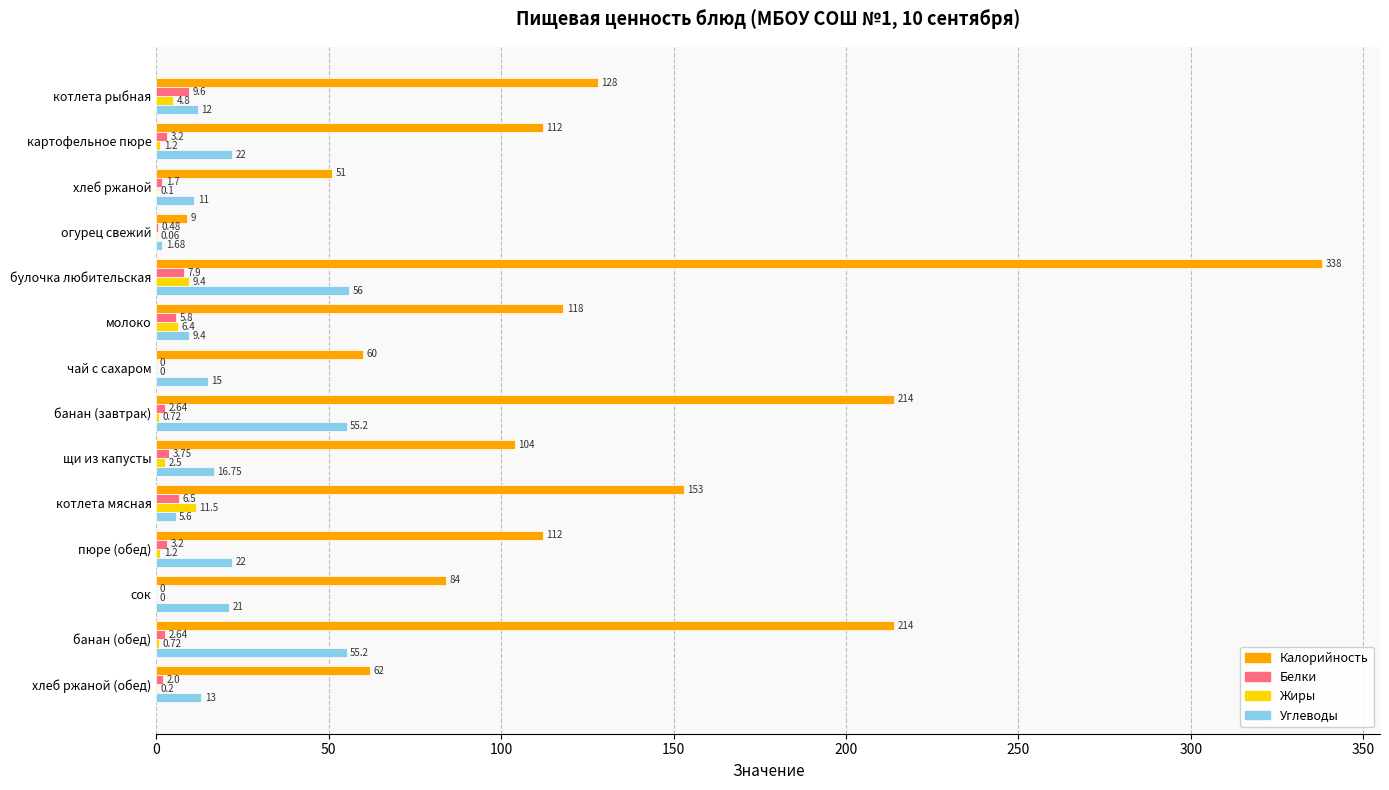

What is the sum of the Калорийность values at банан (завтрак) and банан (обед)?

428.0